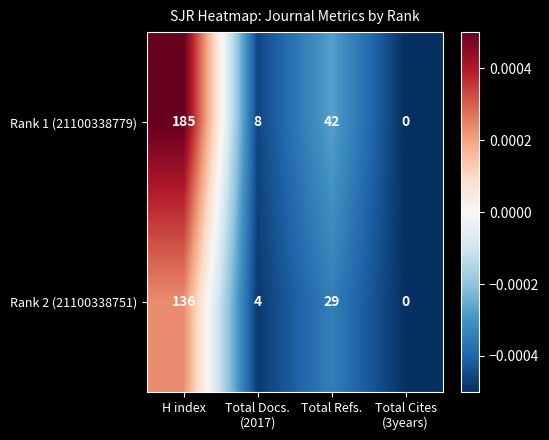

The Rank 2 (21100338751) series shows 209 at H index. True or false?

False